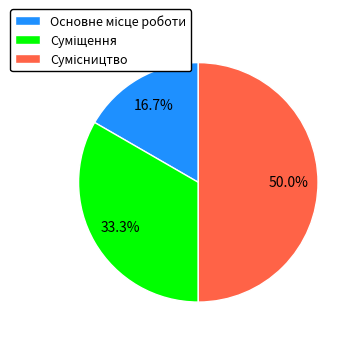

Count the number of slices in the pie.

3